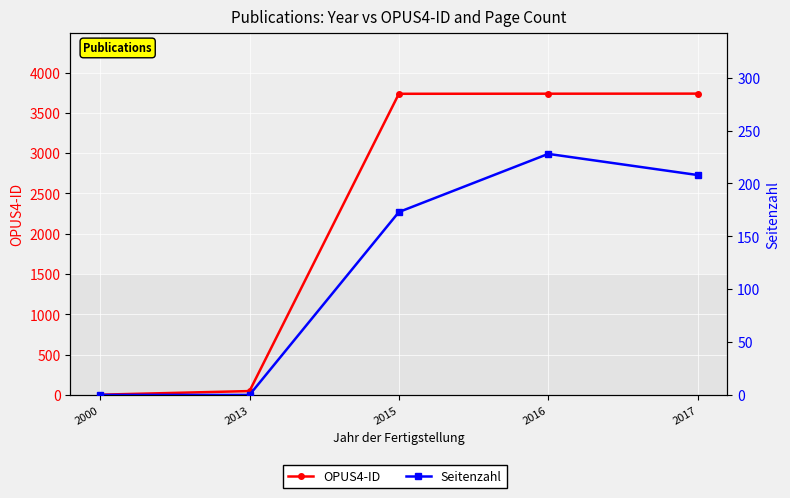

What is the average value of the Seitenzahl series?

122